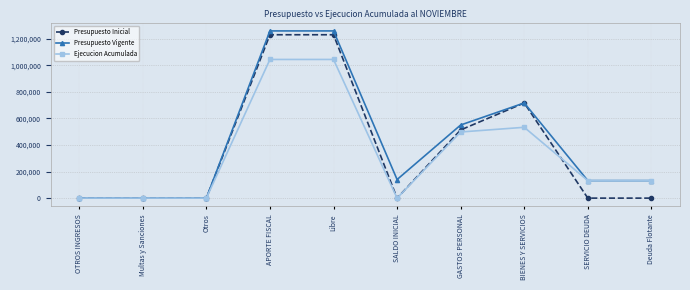

Between Multas y Sanciones and BIENES Y SERVICIOS, which series saw the biggest shift?

Presupuesto Inicial